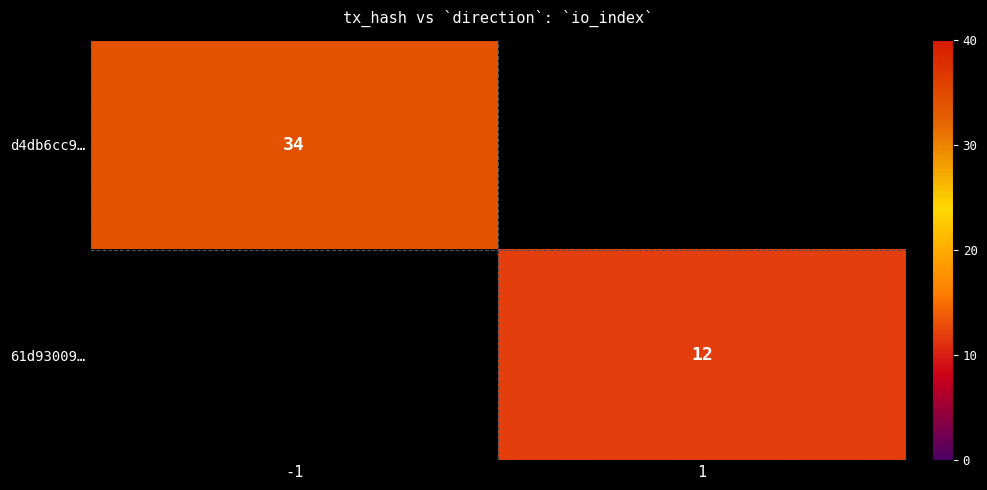

The 61d93009… series shows 6 at 1. True or false?

False